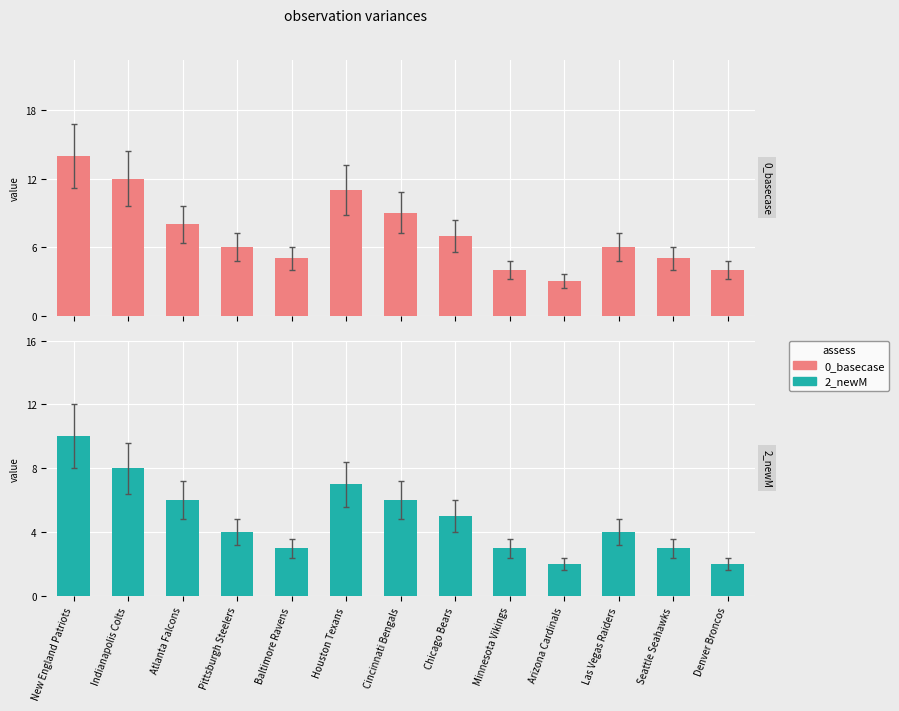

Are the bars horizontal?

No